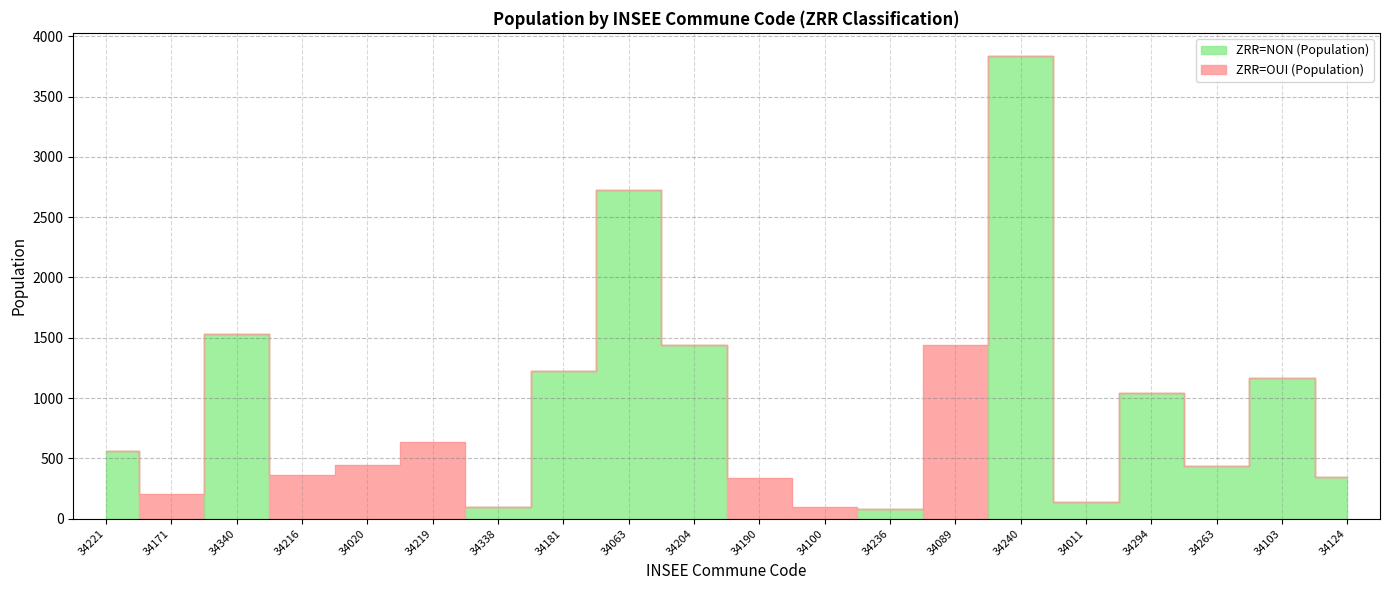

How many lines are shown in the chart?

1